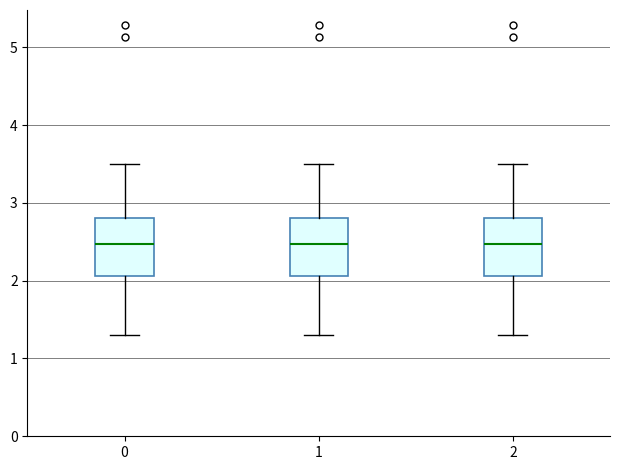

Where is the lower edge of the box at x = 1 on the y-axis? The values are not printed on the chart, so give them approximately, as read against the axis.

2.1